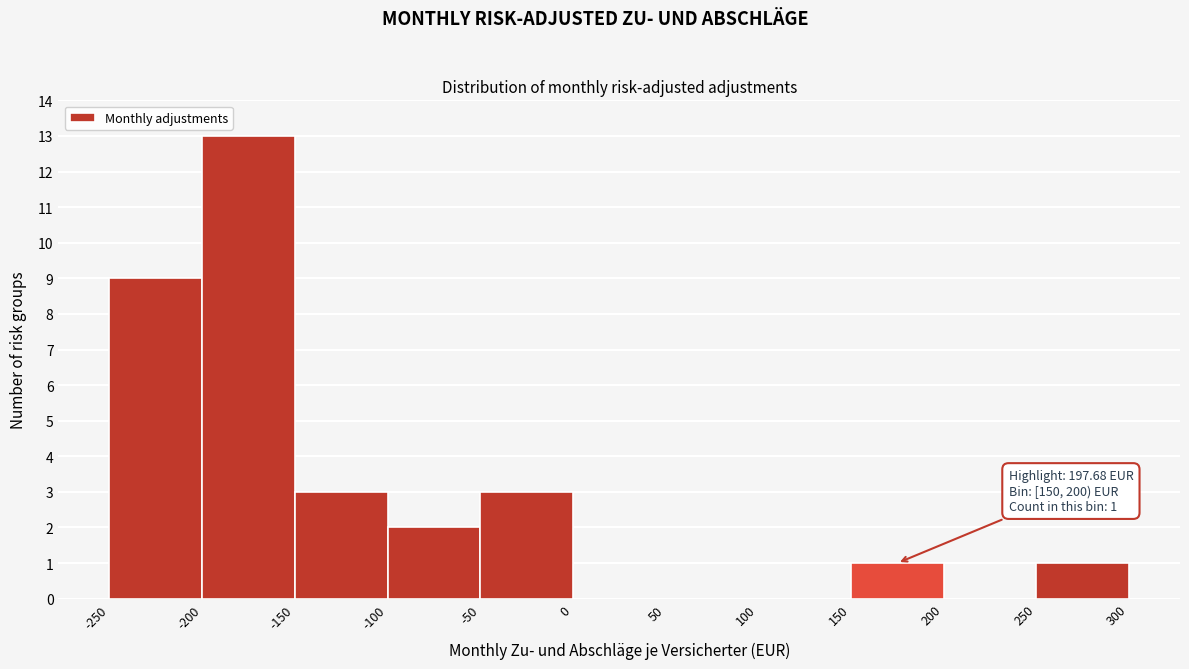

Over which range of the x-axis is the bar tallest?

-200 to -150